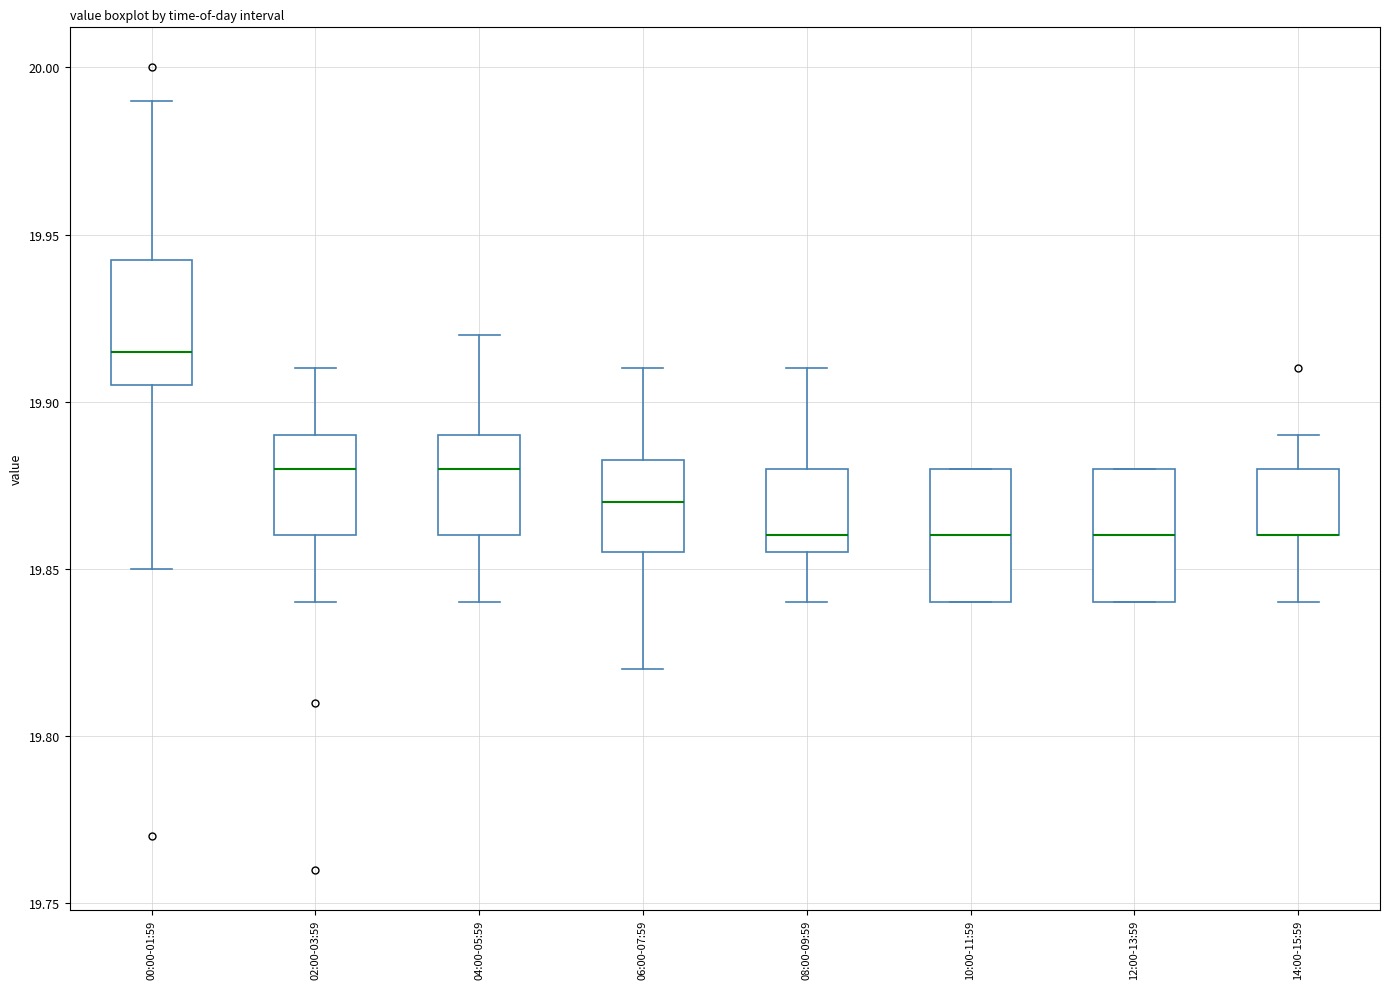

Reading left to right, read every box against the y-axis: the position of its median line, the range the box covers, and the ends of its whiskers. The values are not printed on the chart, so give them approximately, as read against the axis.

00:00-01:59: median 19.915, box 19.905 to 19.945, whiskers 19.850 to 19.990
02:00-03:59: median 19.880, box 19.860 to 19.890, whiskers 19.840 to 19.910
04:00-05:59: median 19.880, box 19.860 to 19.890, whiskers 19.840 to 19.920
06:00-07:59: median 19.870, box 19.855 to 19.885, whiskers 19.820 to 19.910
08:00-09:59: median 19.860, box 19.855 to 19.880, whiskers 19.840 to 19.910
10:00-11:59: median 19.860, box 19.840 to 19.880, whiskers 19.840 to 19.880
12:00-13:59: median 19.860, box 19.840 to 19.880, whiskers 19.840 to 19.880
14:00-15:59: median 19.860 (drawn on the box's lower edge), box 19.860 to 19.880, whiskers 19.840 to 19.890